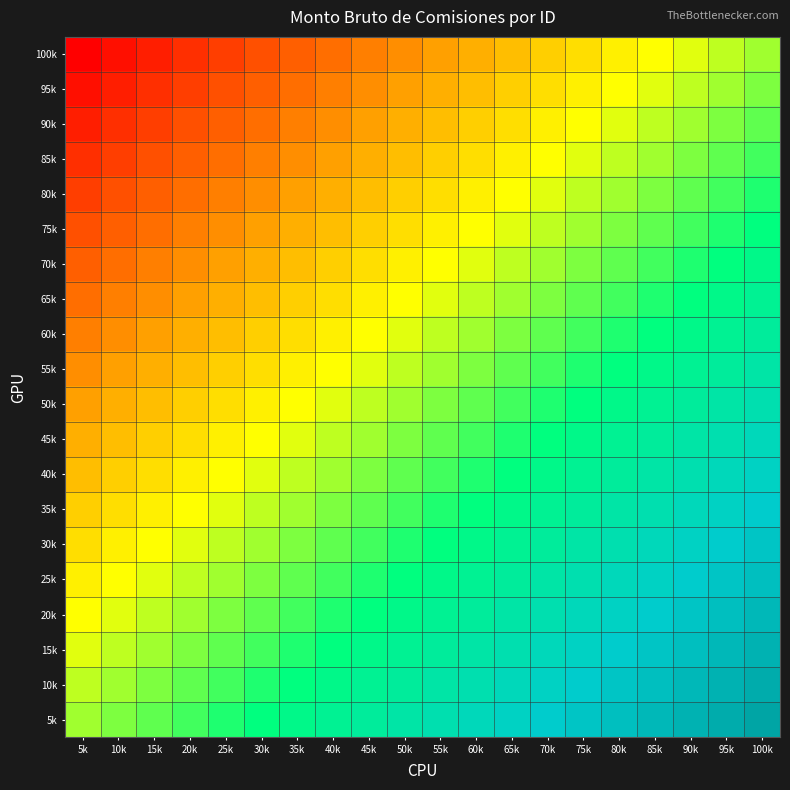

What is the difference between the highest and lowest values at 55k?

0.9